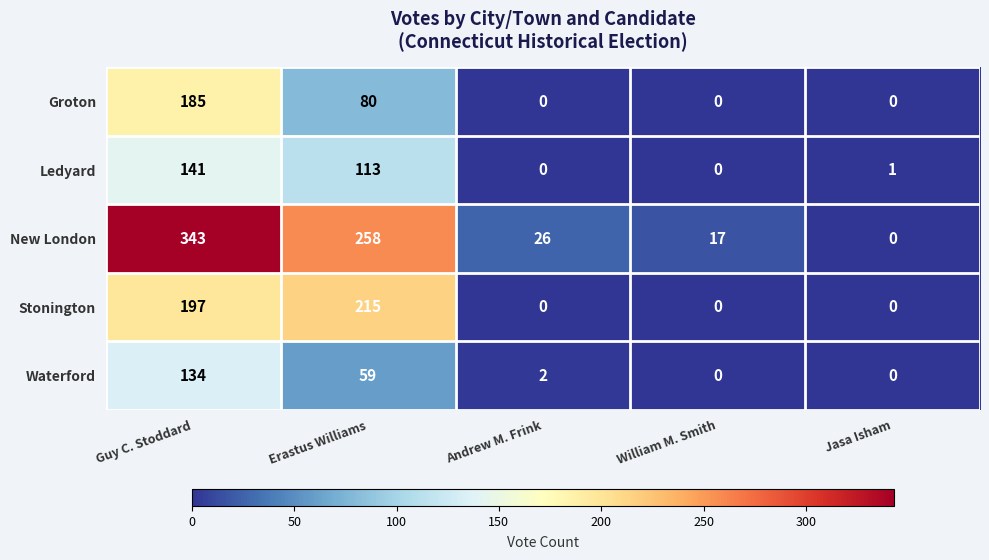

List the series in order of their peak value, highest first.

New London, Stonington, Groton, Ledyard, Waterford